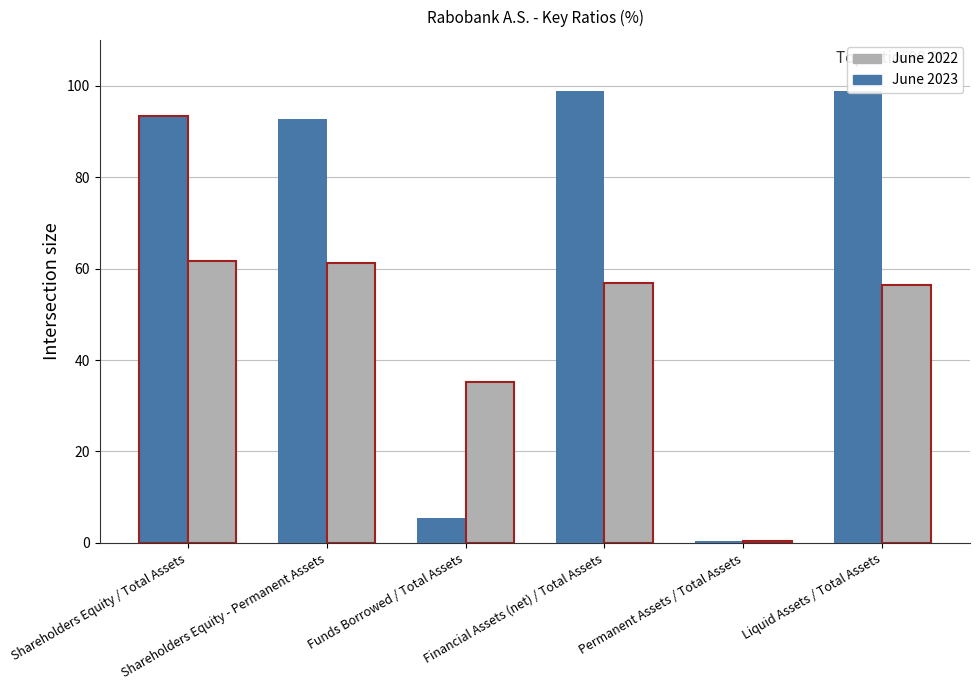

Which series has the widest spread of values?

June 2023